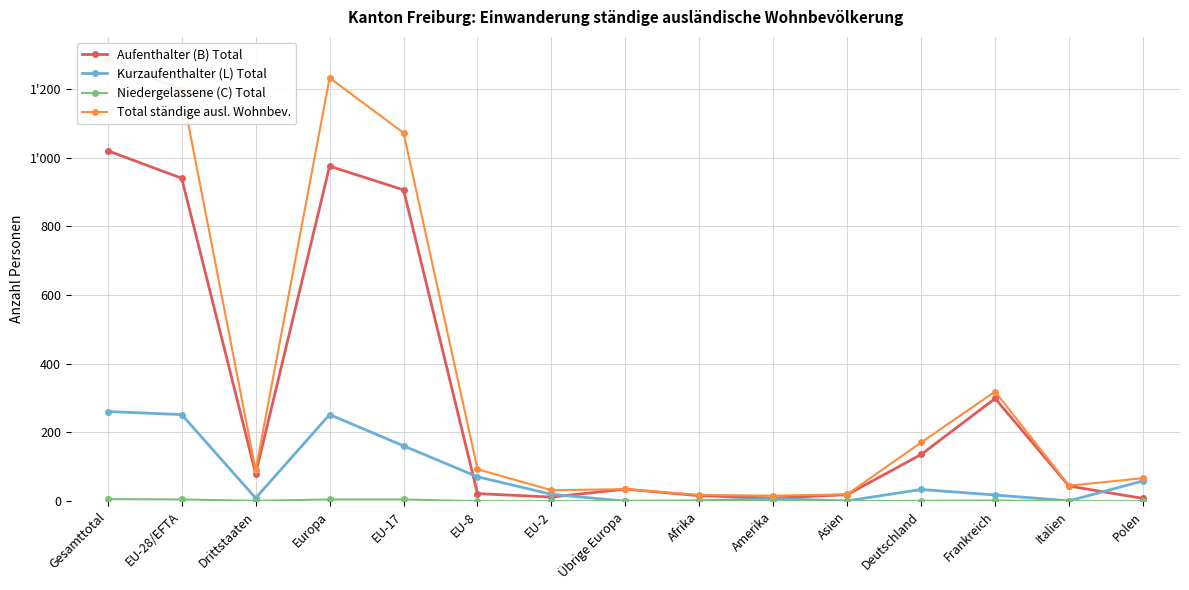

Where is the first local minimum for Aufenthalter (B) Total?

Drittstaaten